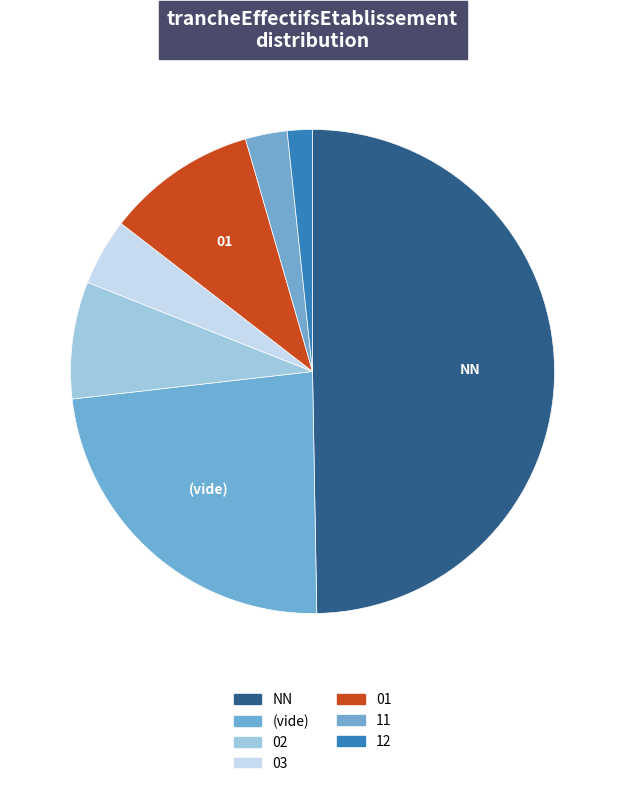

Is there a majority slice in this chart?

No